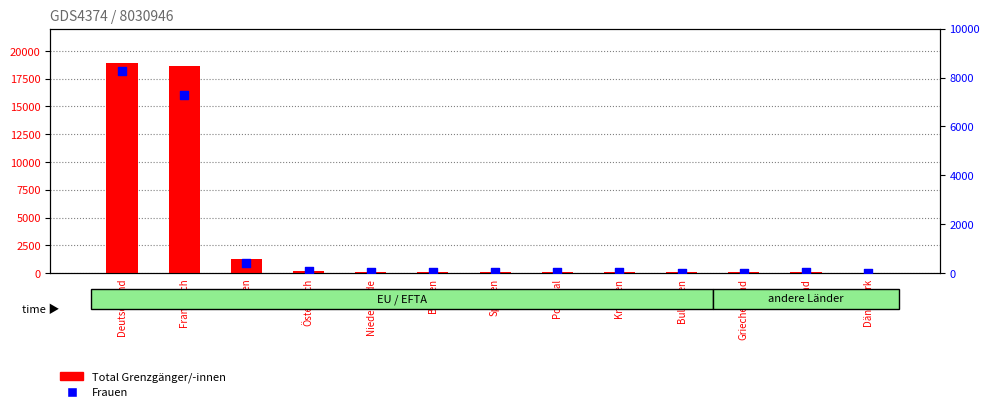

At how many categories does at least one series exceed 3755?

2